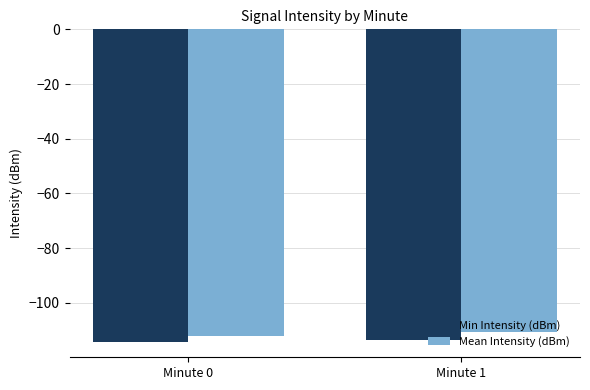

What is the difference between the Min Intensity (dBm) values at Minute 1 and Minute 0?

0.6